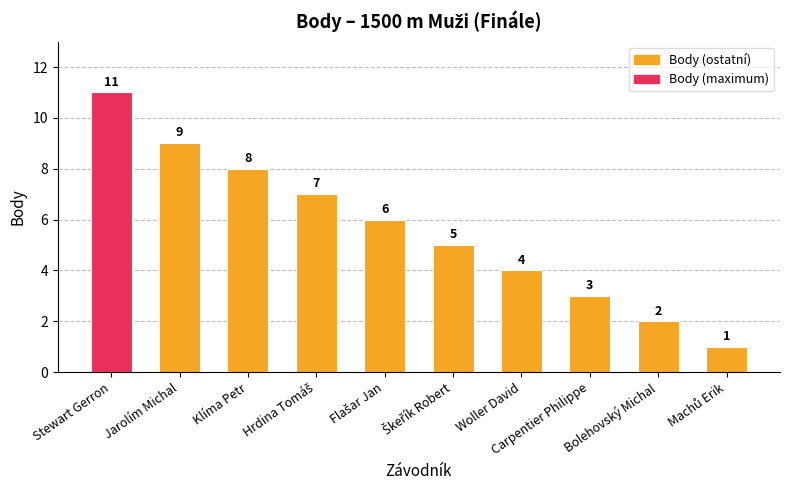

What is the maximum value shown in the chart?

11